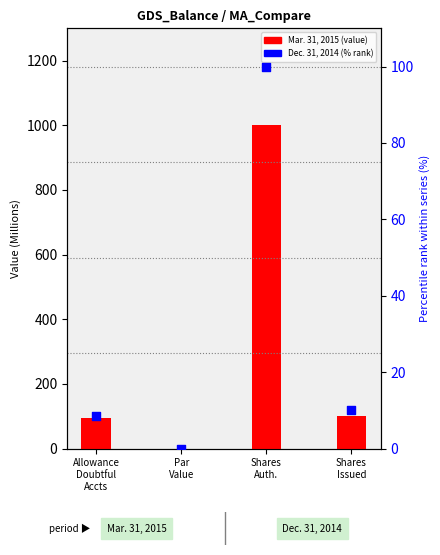

Is the value of Dec. 31, 2014 at Allowance
Doubtful
Accts greater than the value of Mar. 31, 2015 at Allowance
Doubtful
Accts?

No